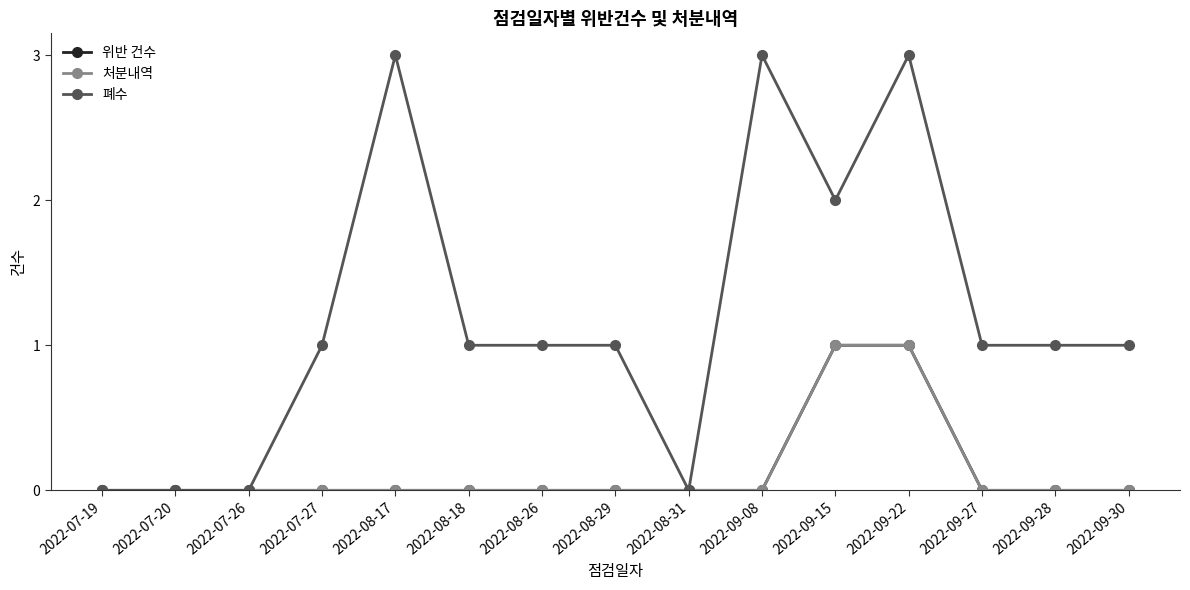

What is the sum of the 폐수 values at 2022-09-27 and 2022-07-20?

1